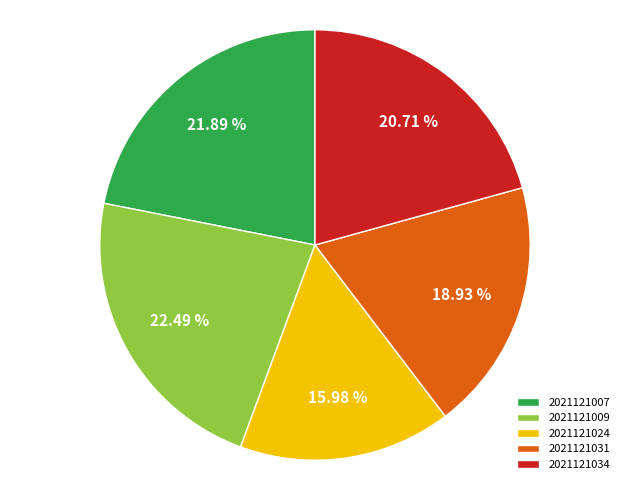

How many slices are in this pie chart?

5